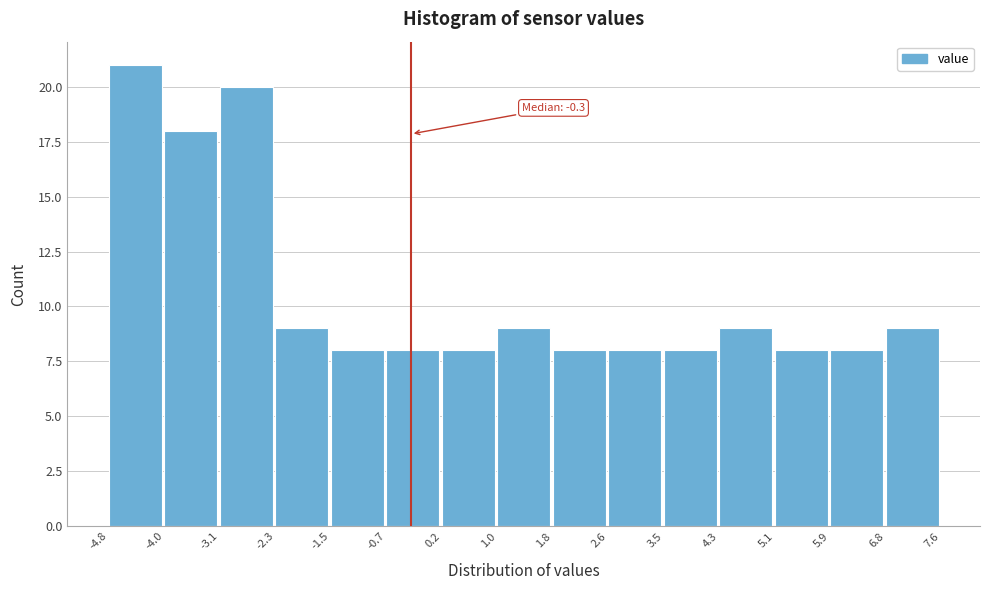

Over which range of the x-axis is the bar tallest?

-4.8 to -4.0